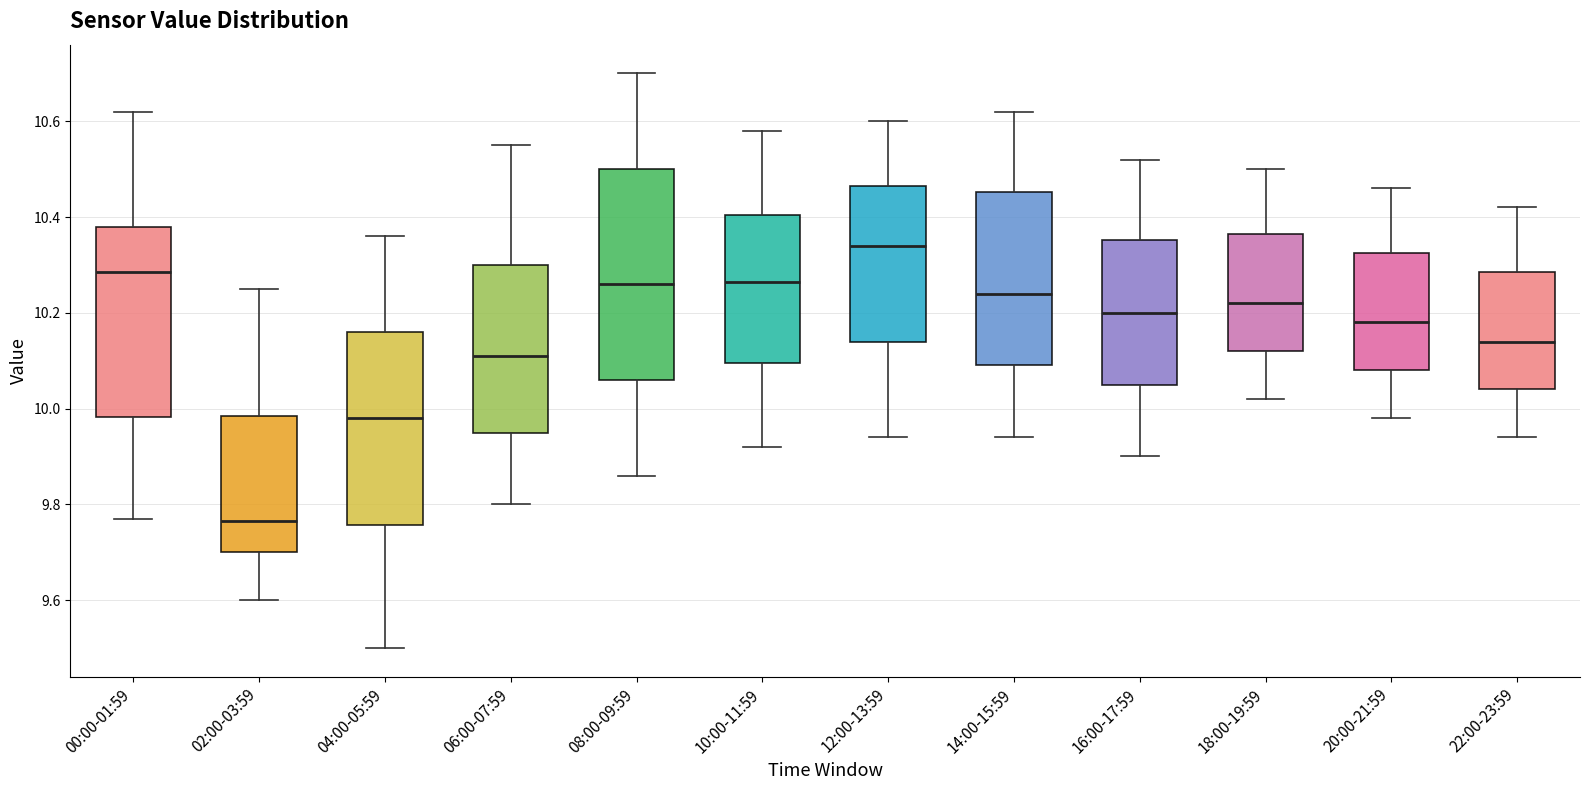

Comparing the boxes themselves (not the whiskers), which one is the tallest?

08:00-09:59